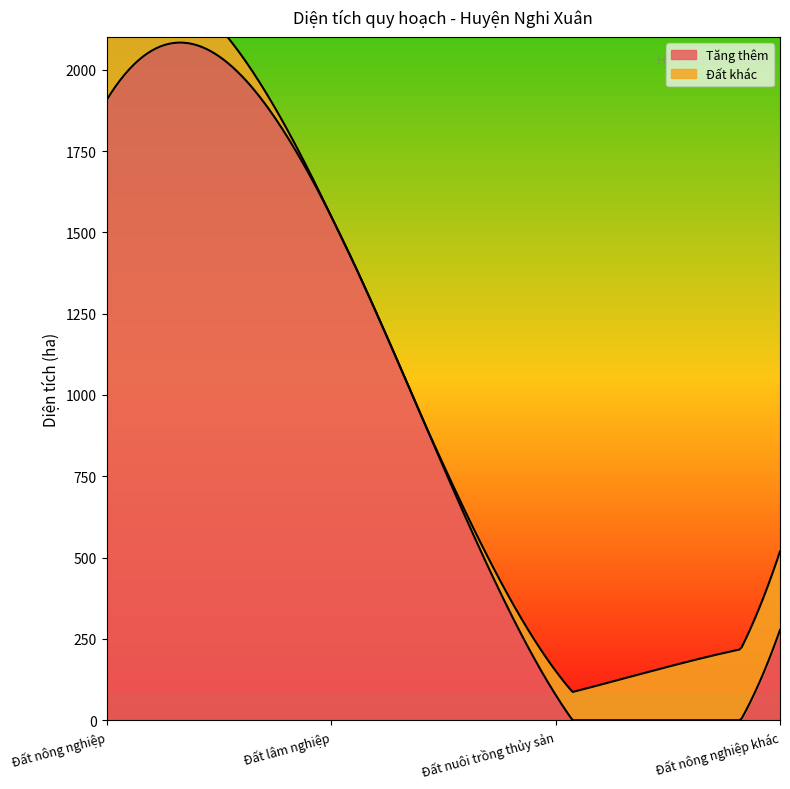

Which category has the highest value in the Đất khác series?

Đất nông nghiệp